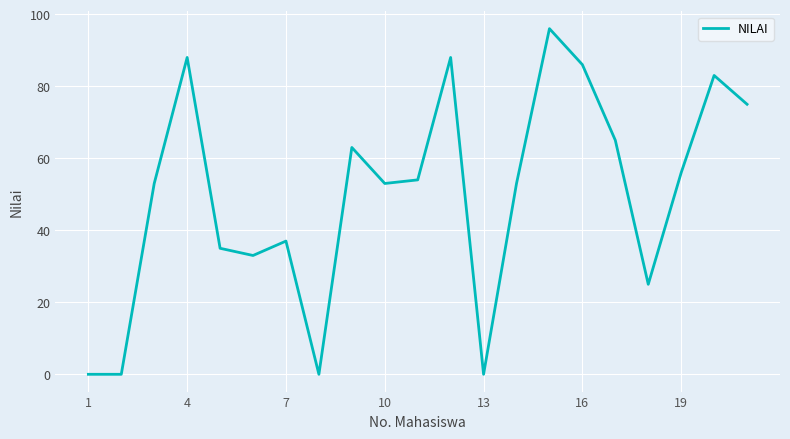

What is the difference between the maximum and minimum values?

96